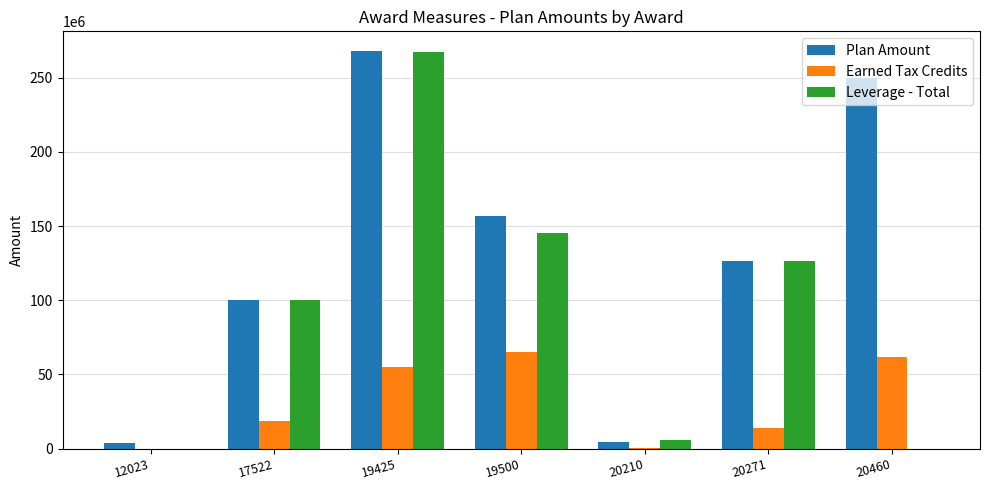

True or false: Plan Amount has a value of 267905000 at 19425.

True